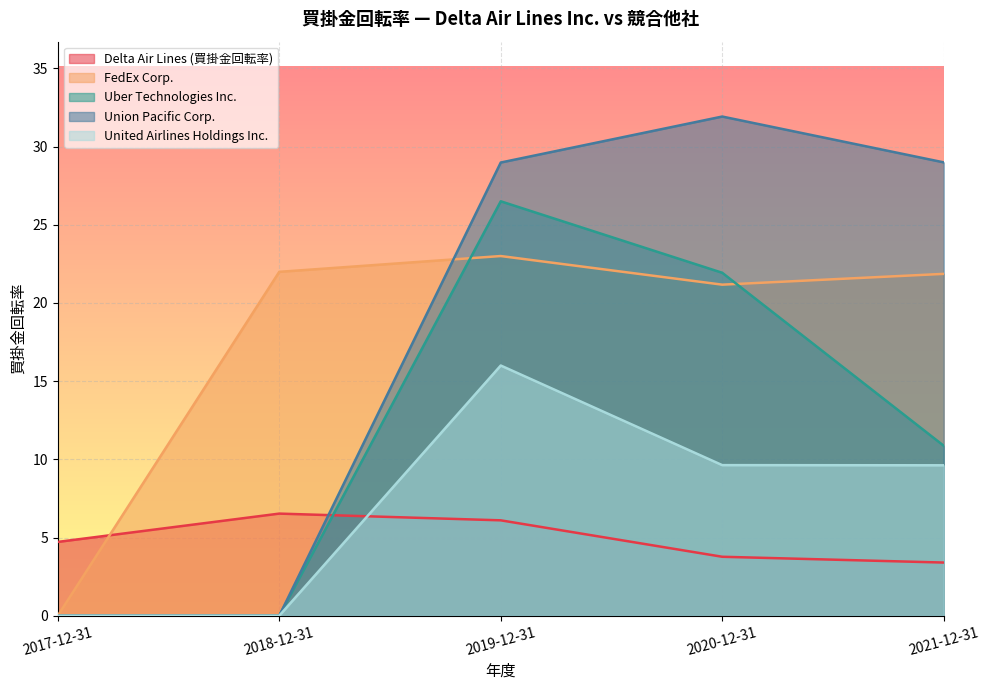

Reading left to right, transcribe all the data shown in this chart.

Delta Air Lines (買掛金回転率): 2017-12-31=4.7	2018-12-31=6.5	2019-12-31=6.1	2020-12-31=3.8	2021-12-31=3.4
FedEx Corp.: 2017-12-31=0.0	2018-12-31=22.0	2019-12-31=23.0	2020-12-31=21.2	2021-12-31=21.9
Uber Technologies Inc.: 2017-12-31=0.0	2018-12-31=0.0	2019-12-31=26.5	2020-12-31=21.9	2021-12-31=10.9
Union Pacific Corp.: 2017-12-31=0.0	2018-12-31=0.0	2019-12-31=29.0	2020-12-31=31.9	2021-12-31=29.0
United Airlines Holdings Inc.: 2017-12-31=0.0	2018-12-31=0.0	2019-12-31=16.0	2020-12-31=9.6	2021-12-31=9.6